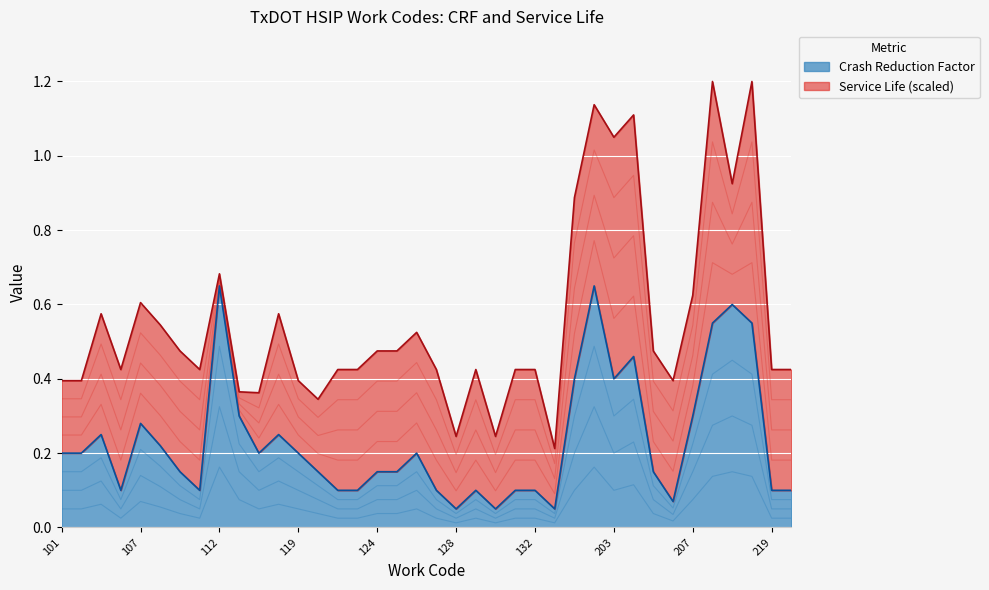

What position from the left is 217?

35